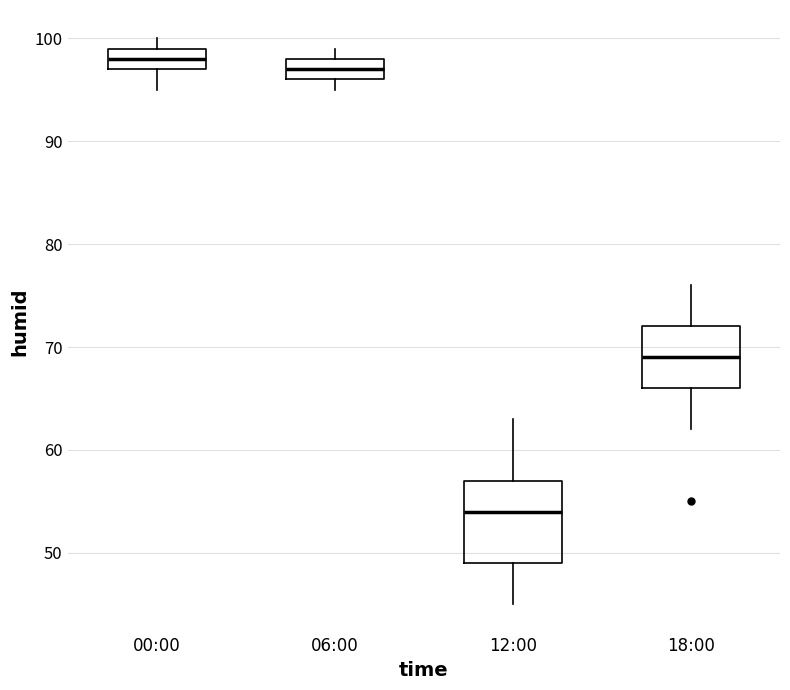

Which box is the tallest, from its lower edge to its upper edge?

12:00